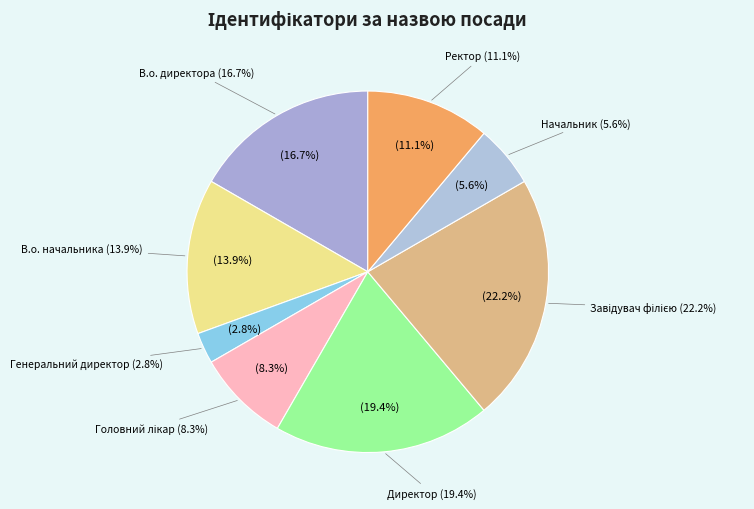

Between Начальник and В.о. начальника, which is larger?

В.о. начальника